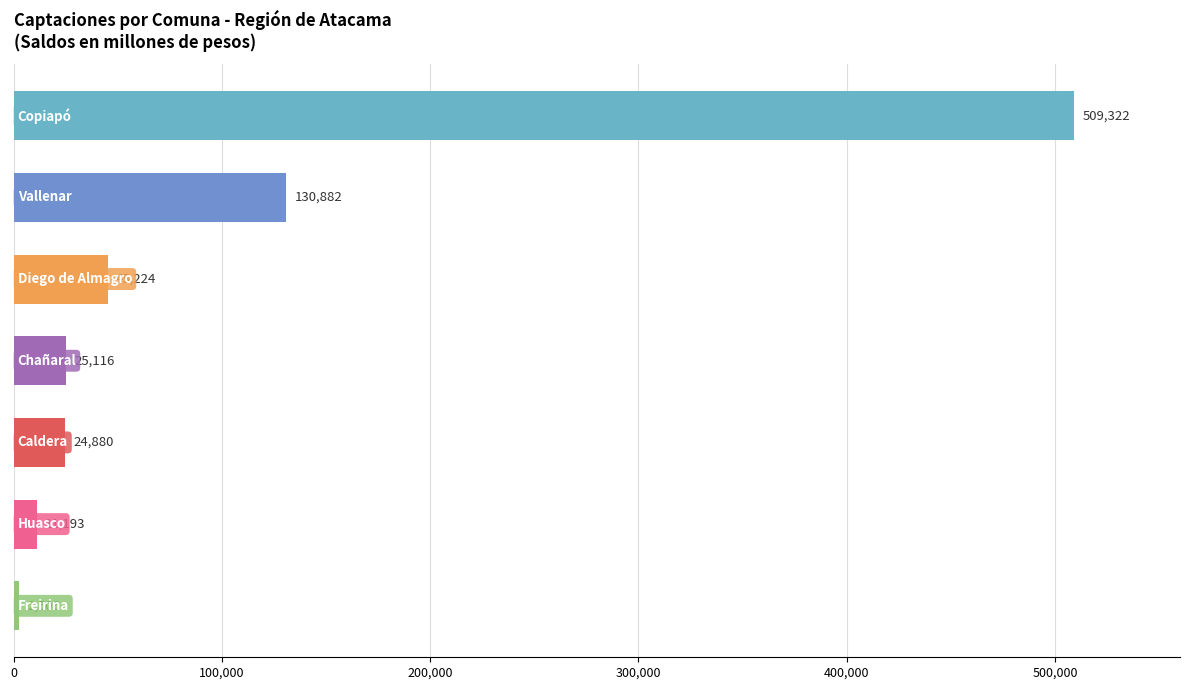

What is the minimum value shown in the chart?

2506.1